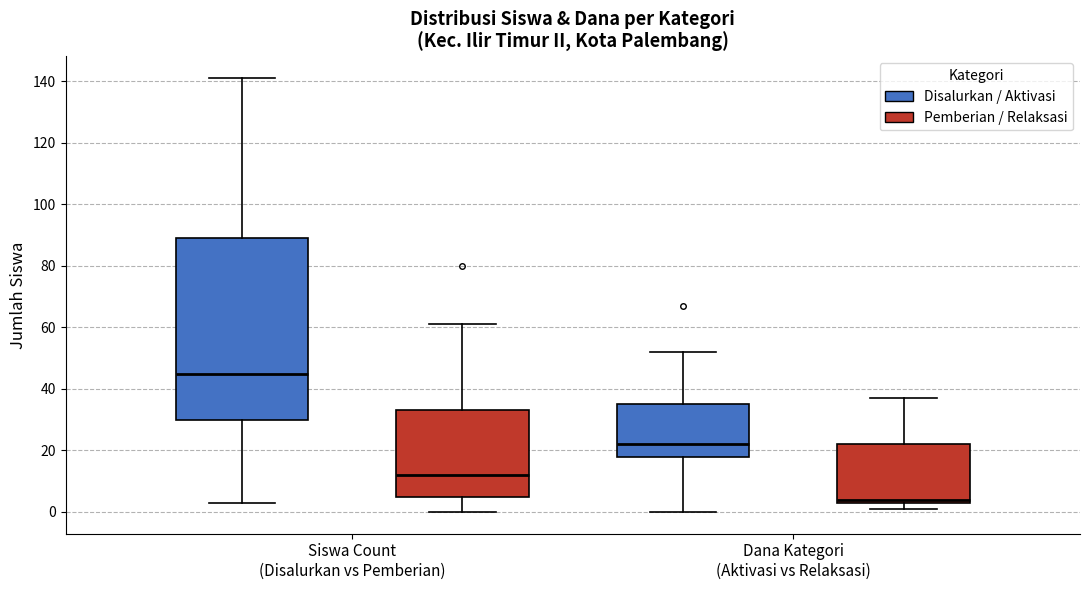

Reading left to right, transcribe this box plot: for each box, give where its median line is, the range the box spans, and where its two whiskers end, as read against the y-axis. The values are not printed on the chart, so give them approximately, as read against the axis.

Siswa Count (Disalurkan vs Pemberian) (Disalurkan / Aktivasi): median 46, box 30 to 90, whiskers 4 to 142
Siswa Count (Disalurkan vs Pemberian) (Pemberian / Relaksasi): median 12, box 6 to 34, whiskers 0 to 62
Dana Kategori (Aktivasi vs Relaksasi) (Disalurkan / Aktivasi): median 22, box 18 to 36, whiskers 0 to 52
Dana Kategori (Aktivasi vs Relaksasi) (Pemberian / Relaksasi): median 4 (just above the box's lower edge), box 4 to 22, whiskers 2 to 38